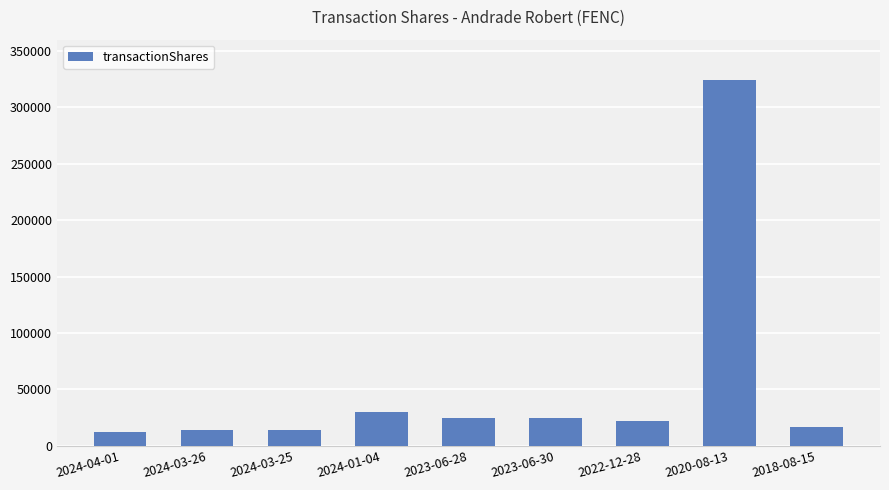

True or false: the data shows 6126 at 2022-12-28.

False